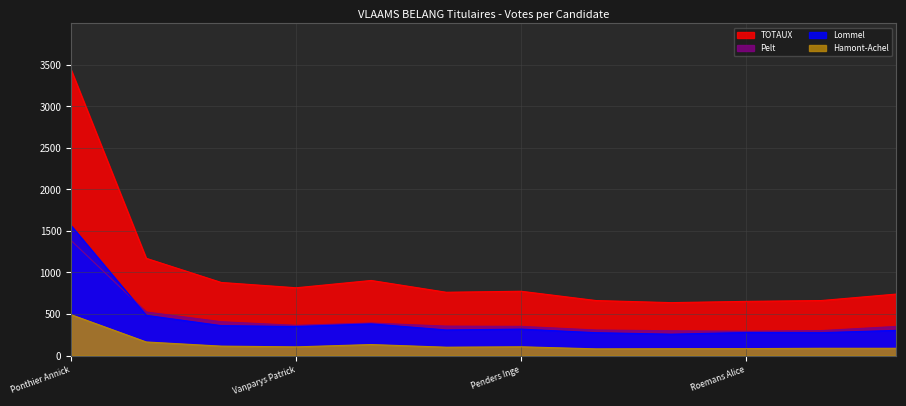

Which category has the highest value in the TOTAUX series?

Ponthier Annick